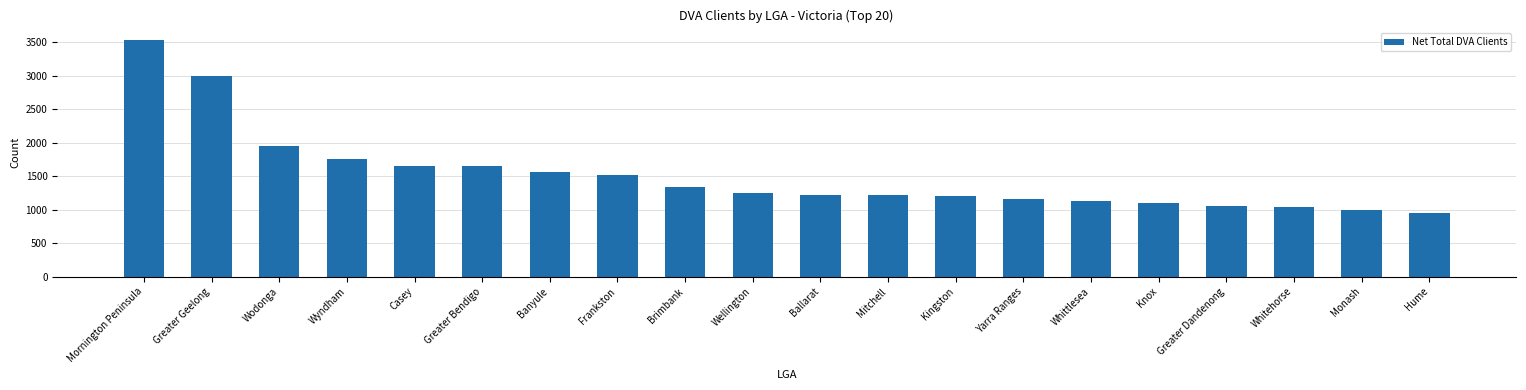

What is the difference between the maximum and second lowest values?

2525